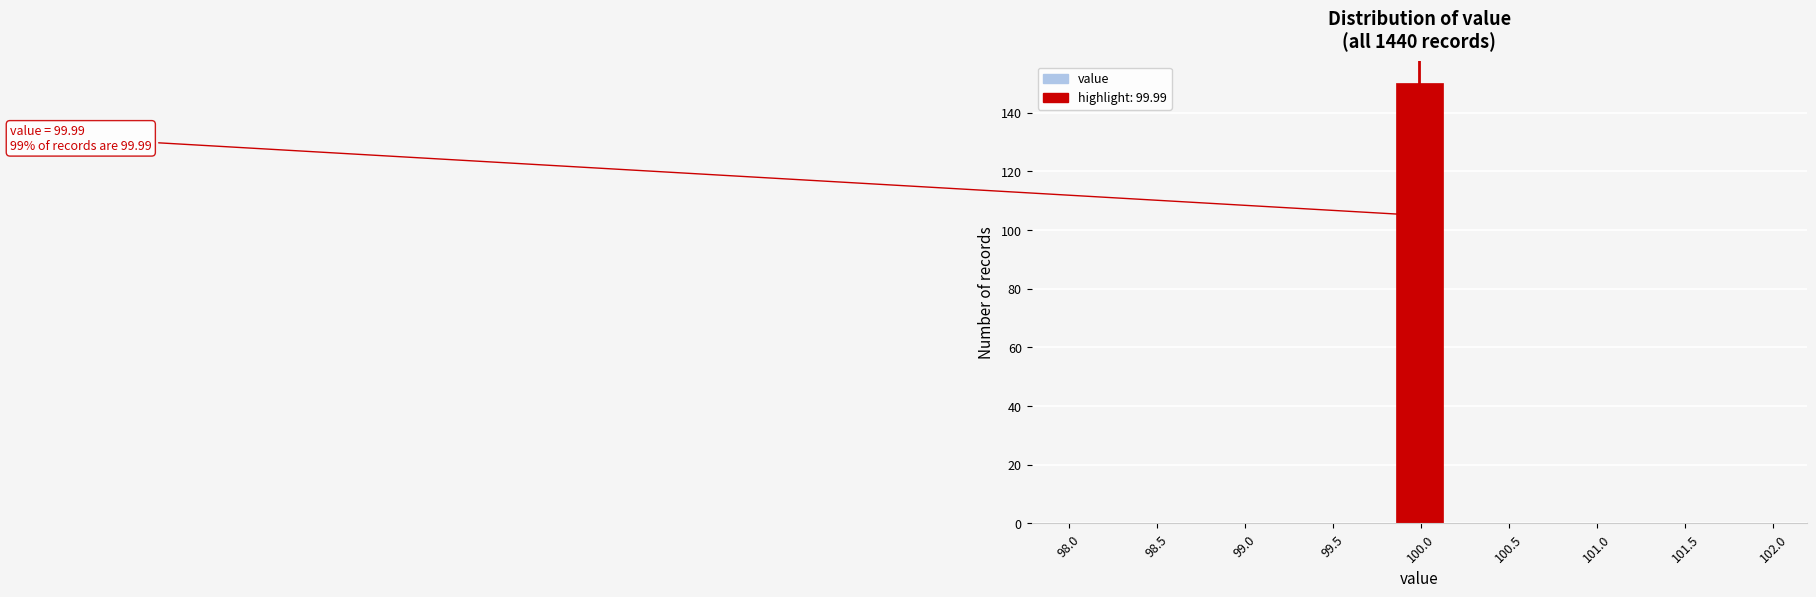

Which range on the x-axis has the tallest bar?

99.85 to 100.10